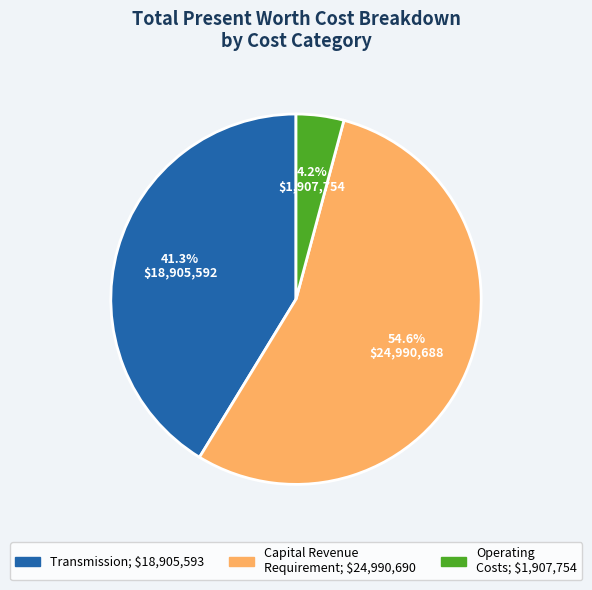

Is there a majority slice in this chart?

Yes